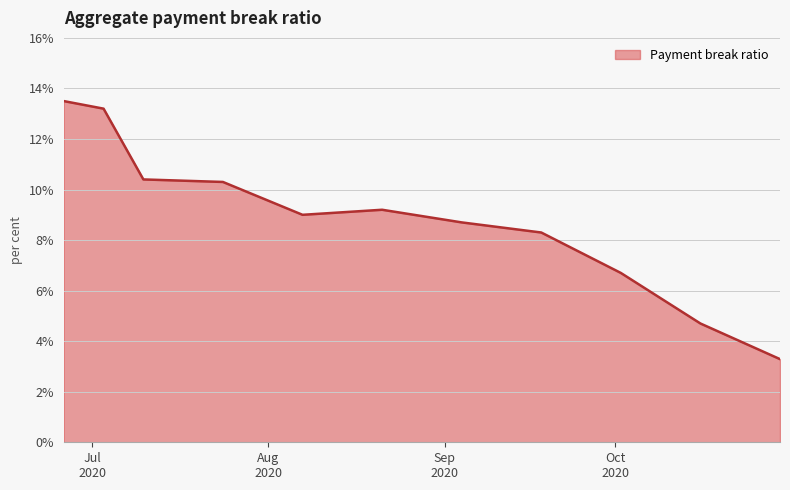

What is the difference between the maximum and minimum values?

10.2